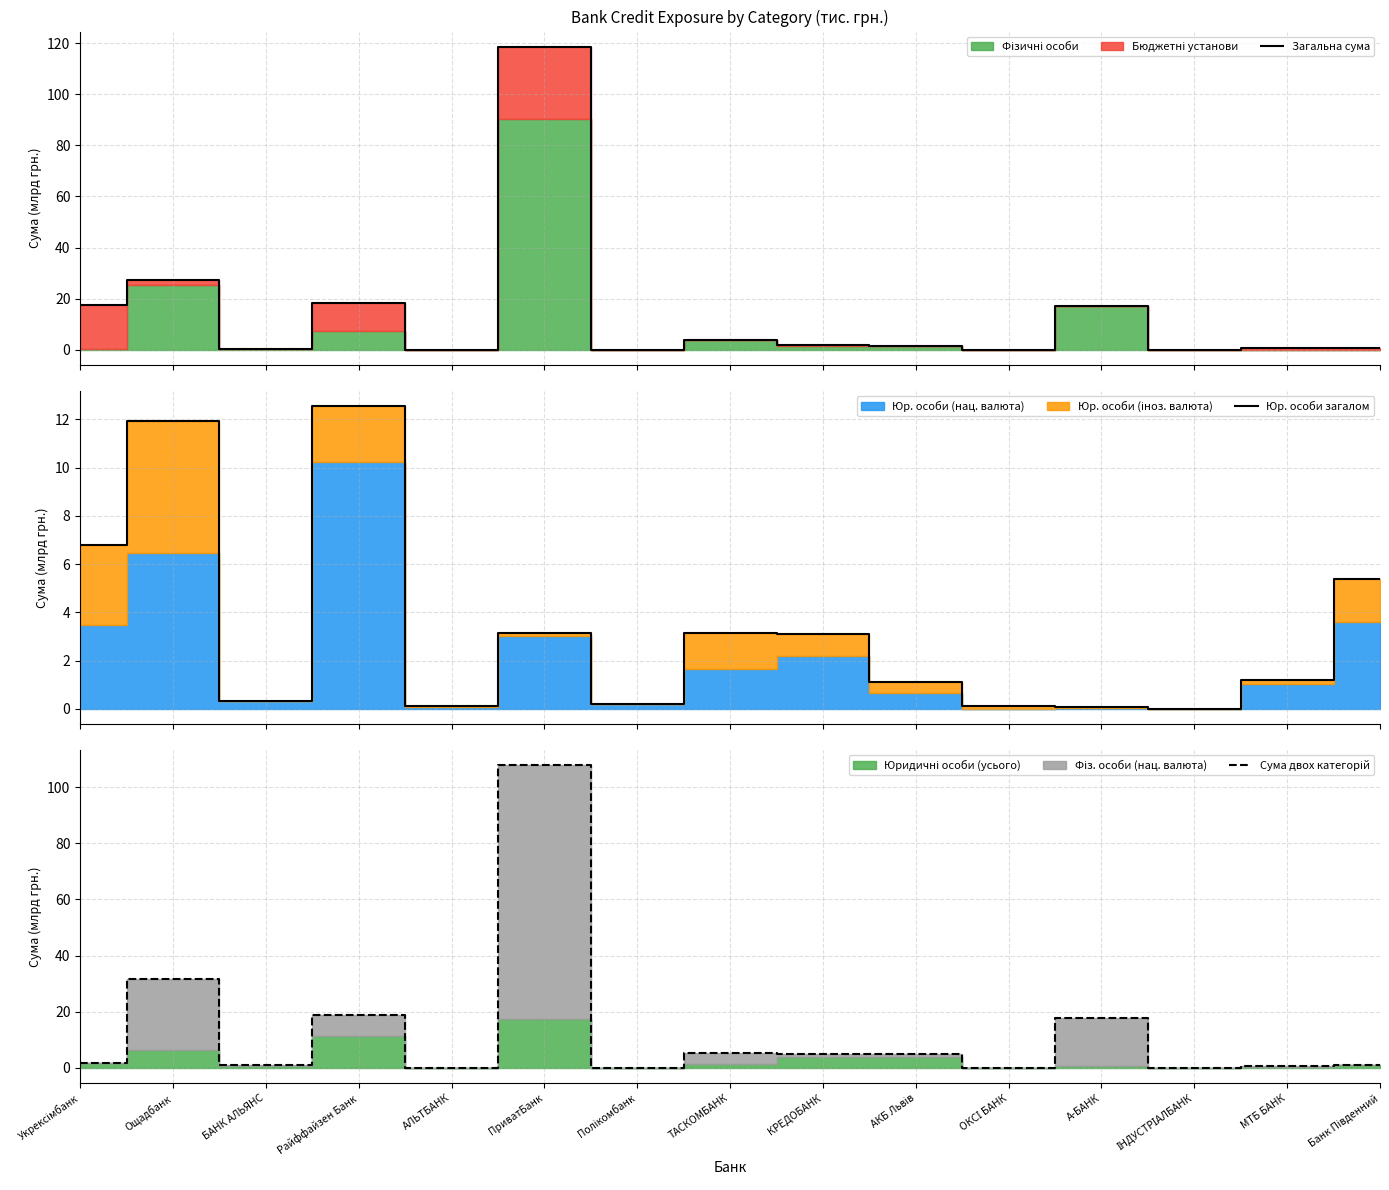

Between Полікомбанк and АКБ Львів, which is larger?

АКБ Львів